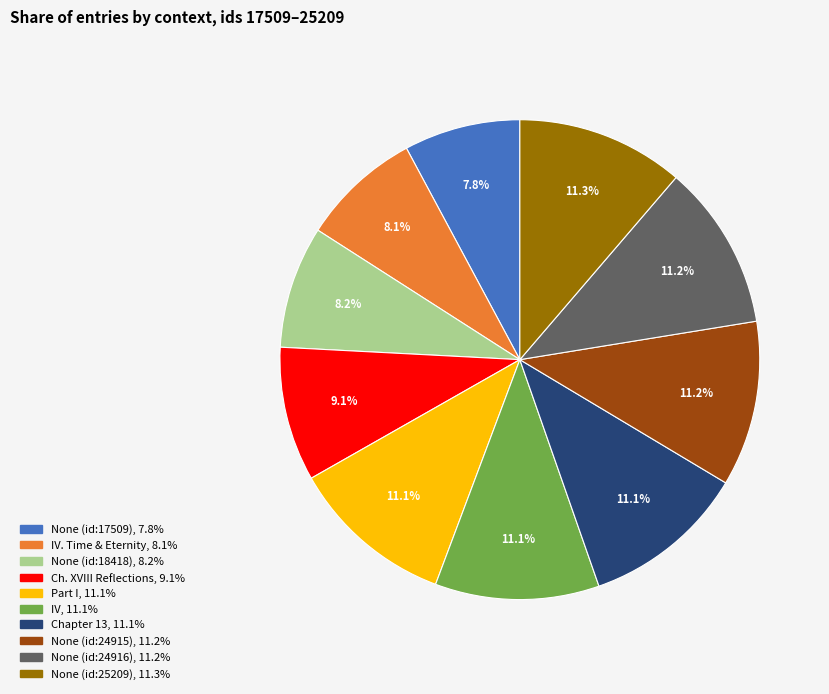

Is there any slice that represents more than half of the pie?

No